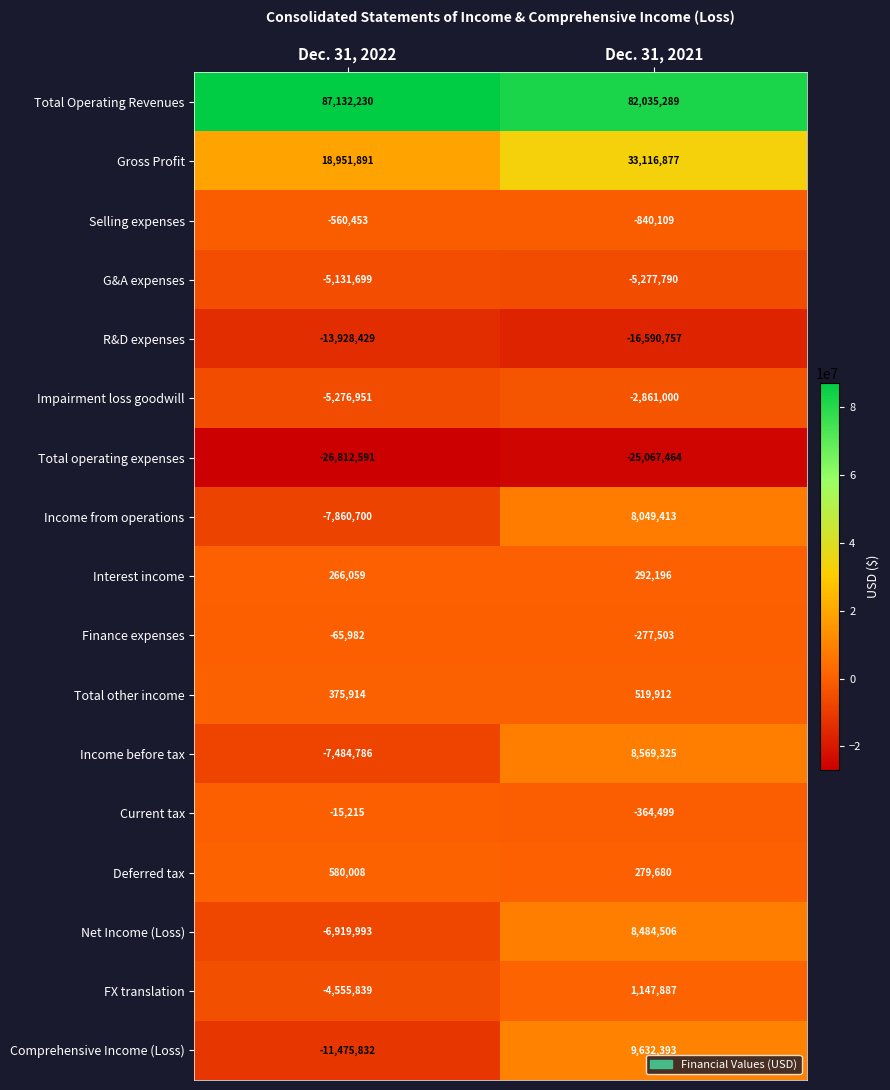

What is the total value across all series at Dec. 31, 2022?

17217632